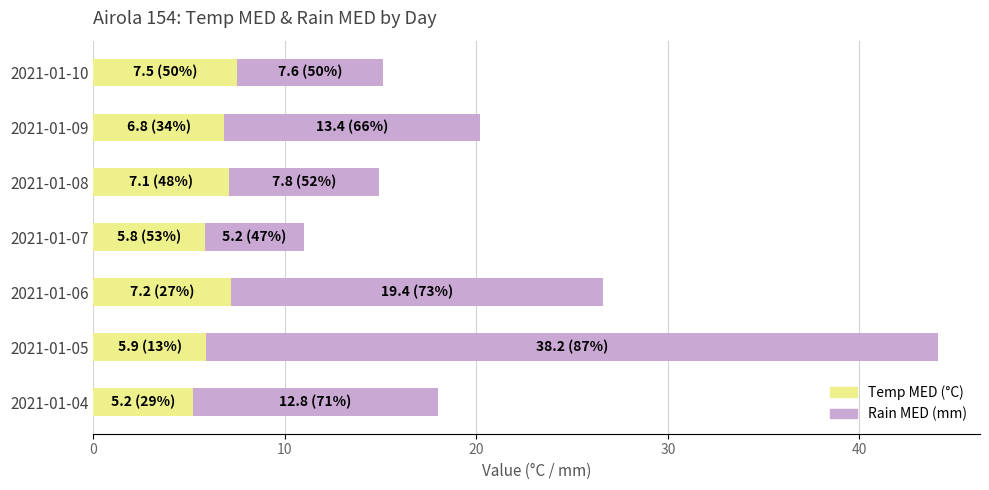

What is the total value across all series at 2021-01-07?

11.0